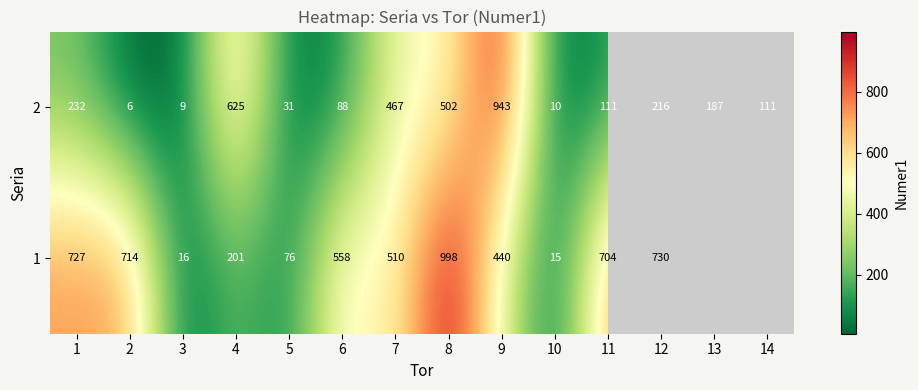

How many data points in 2 are less than 187?

7